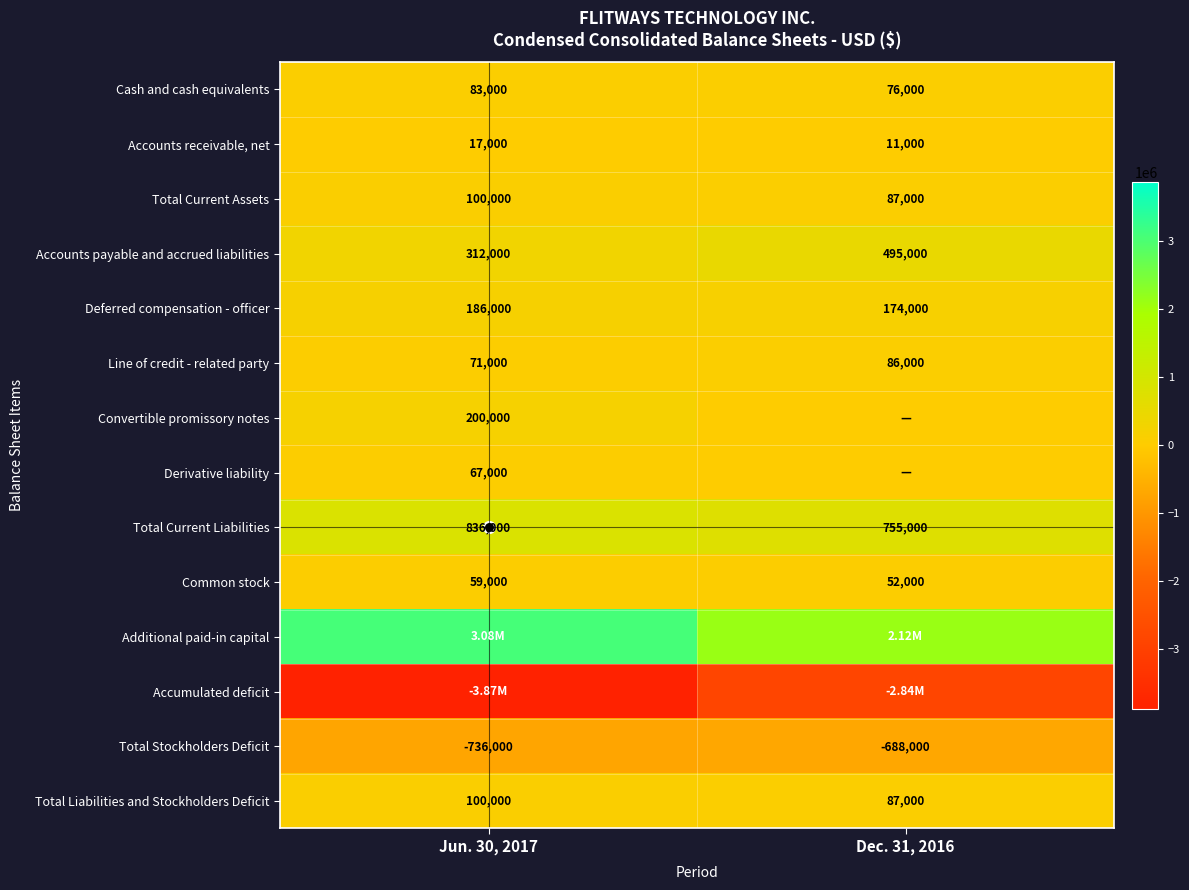

List the series in order of their peak value, highest first.

Additional paid-in capital, Total Current Liabilities, Accounts payable and accrued liabilities, Convertible promissory notes, Deferred compensation - officer, Total Current Assets, Total Liabilities and Stockholders Deficit, Line of credit - related party, Cash and cash equivalents, Derivative liability, Common stock, Accounts receivable, net, Total Stockholders Deficit, Accumulated deficit